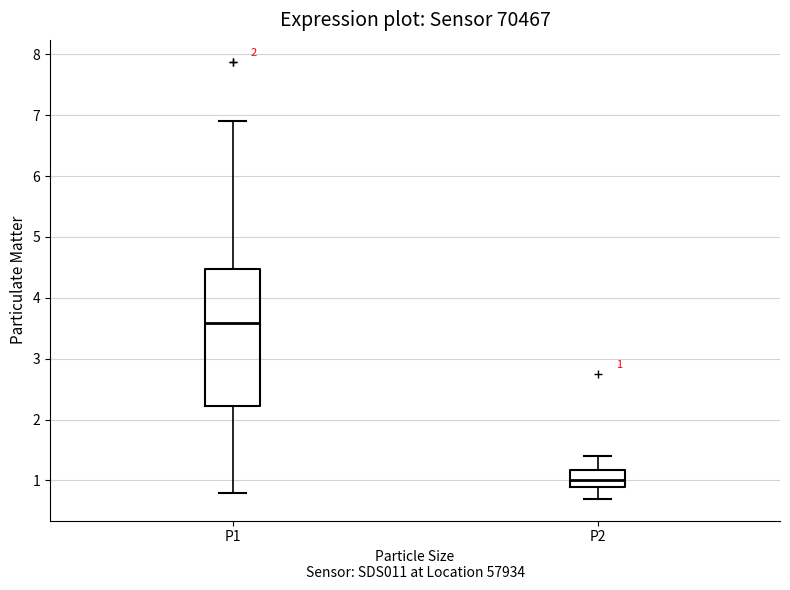

Comparing the boxes themselves (not the whiskers), which one is the tallest?

P1